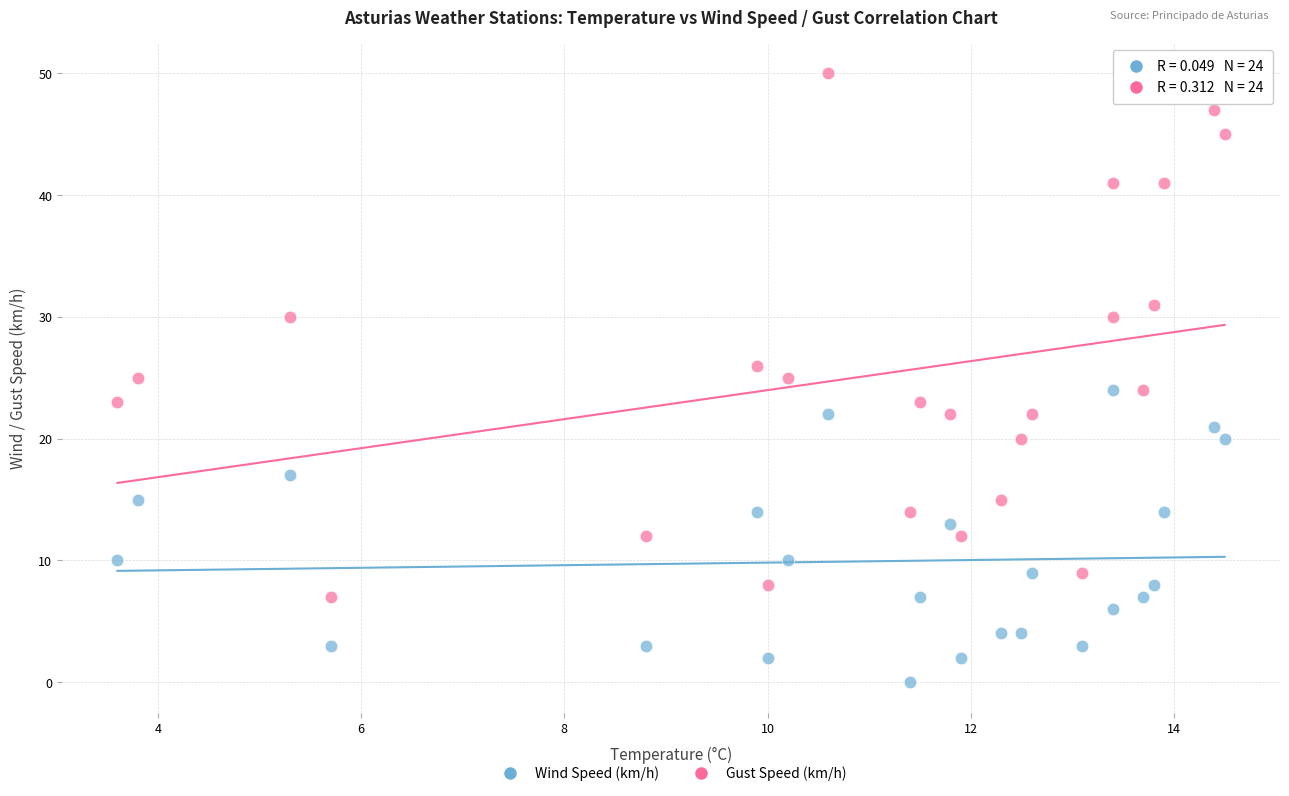

Across all data points, what is the range of Y values (max minus min)?

50